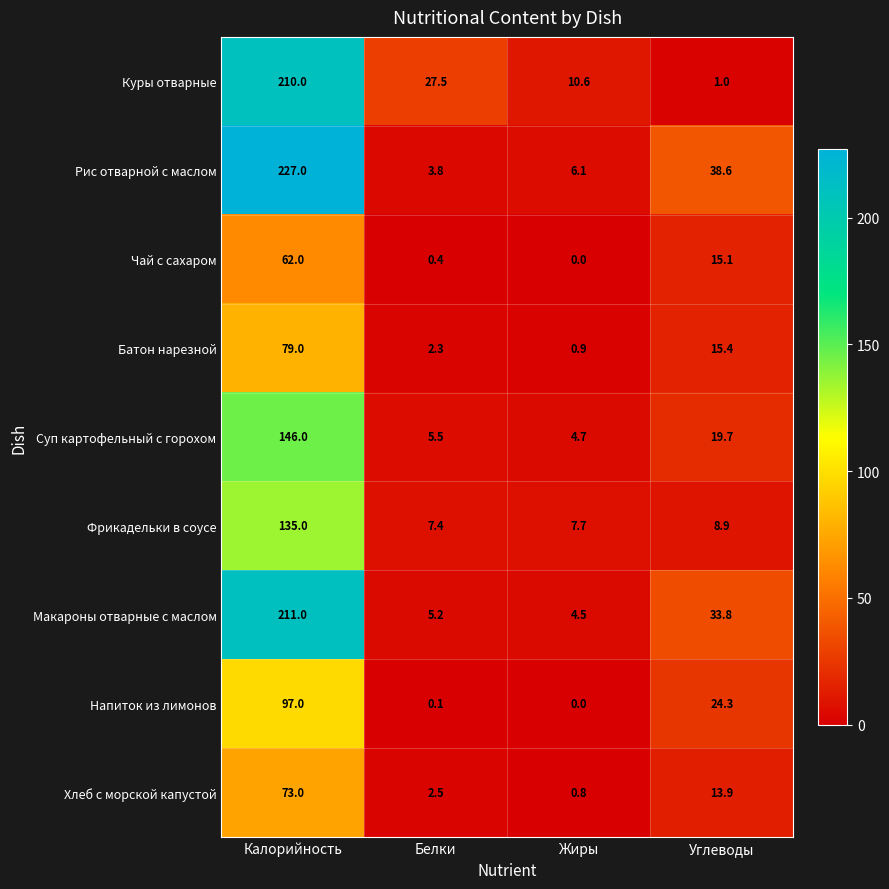

What is the difference between the second highest and minimum values in the Фрикадельки в соусе series?

1.5